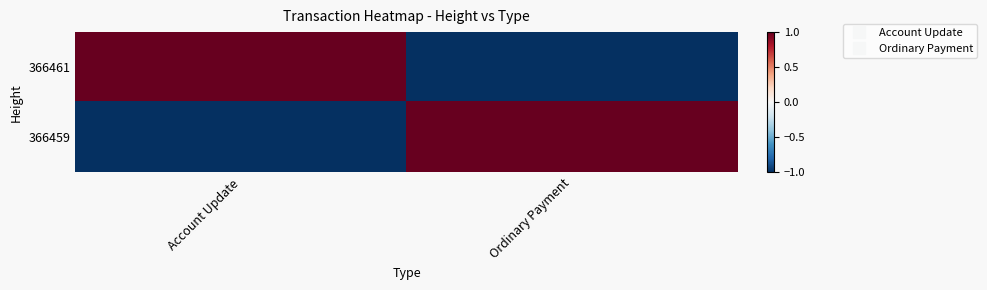

Which series changed the most between Account Update and Ordinary Payment?

366461